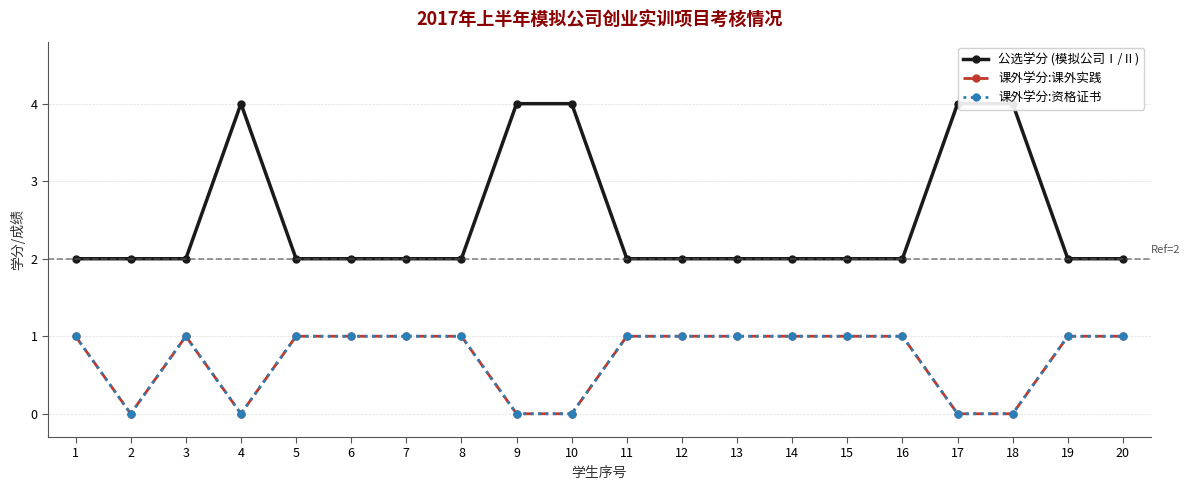

What is the sum of the 课外学分:资格证书 values at 17 and 3?

1